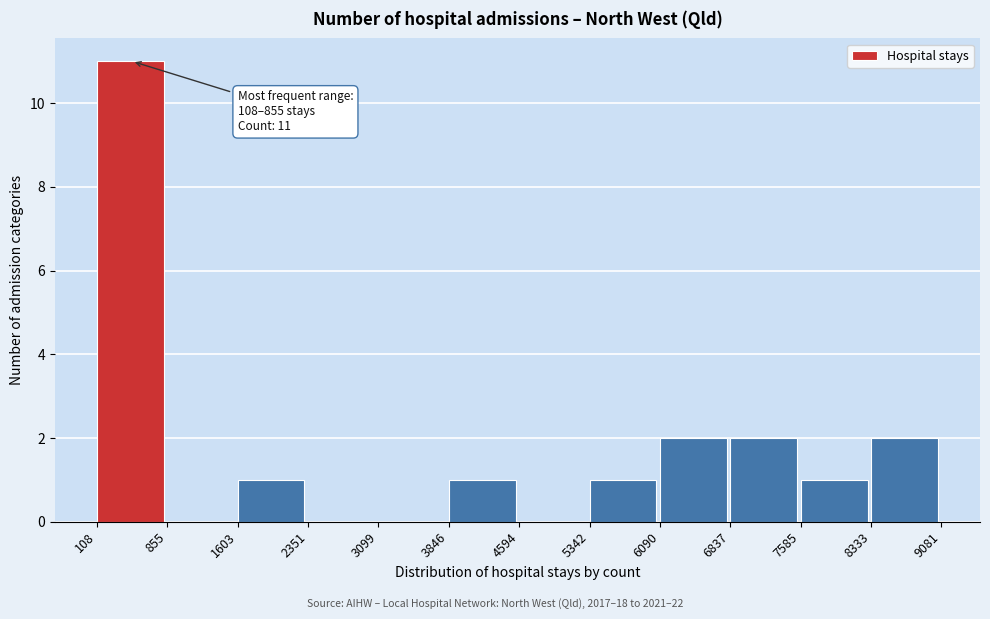

Over which range of the x-axis is the bar tallest?

108 to 855